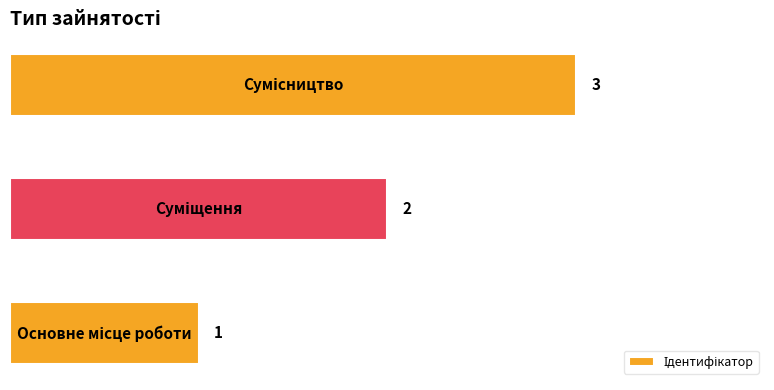

What is the greatest value displayed?

3